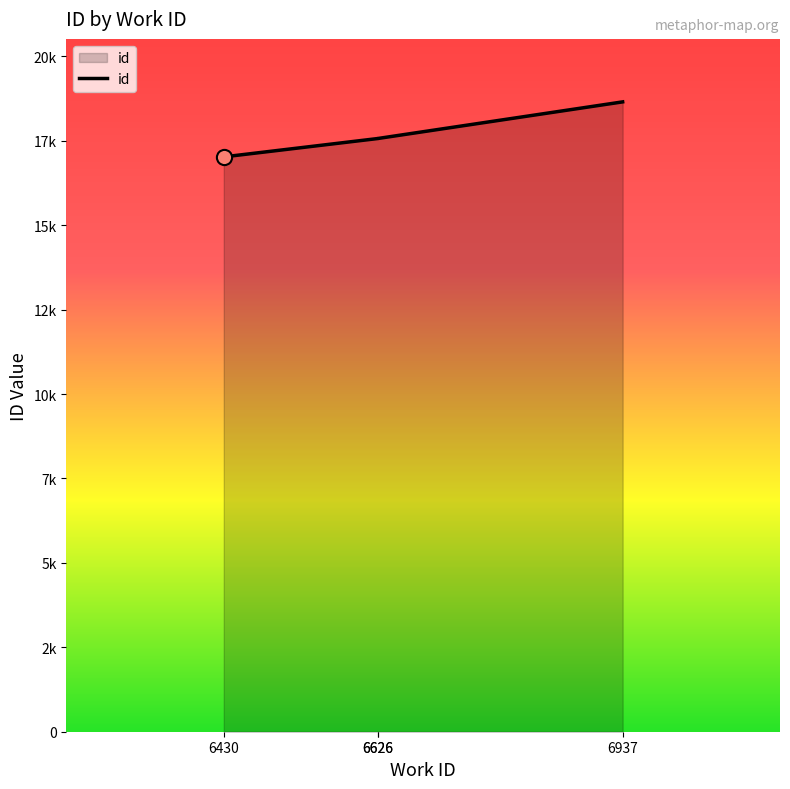

What is the change in value from 6430 to 6937?

+1629